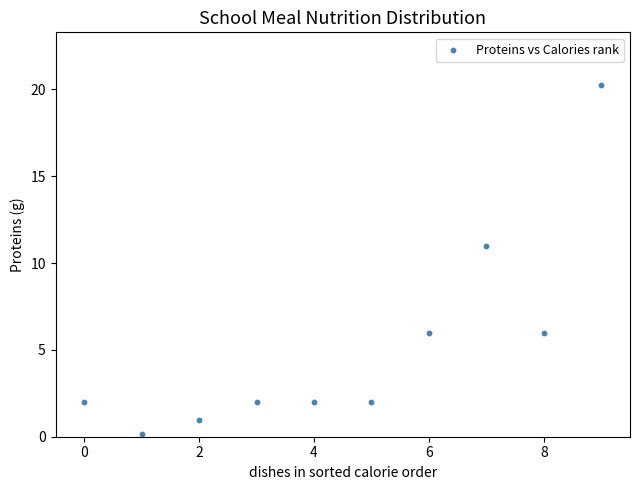

What is the average Y value?

5.2